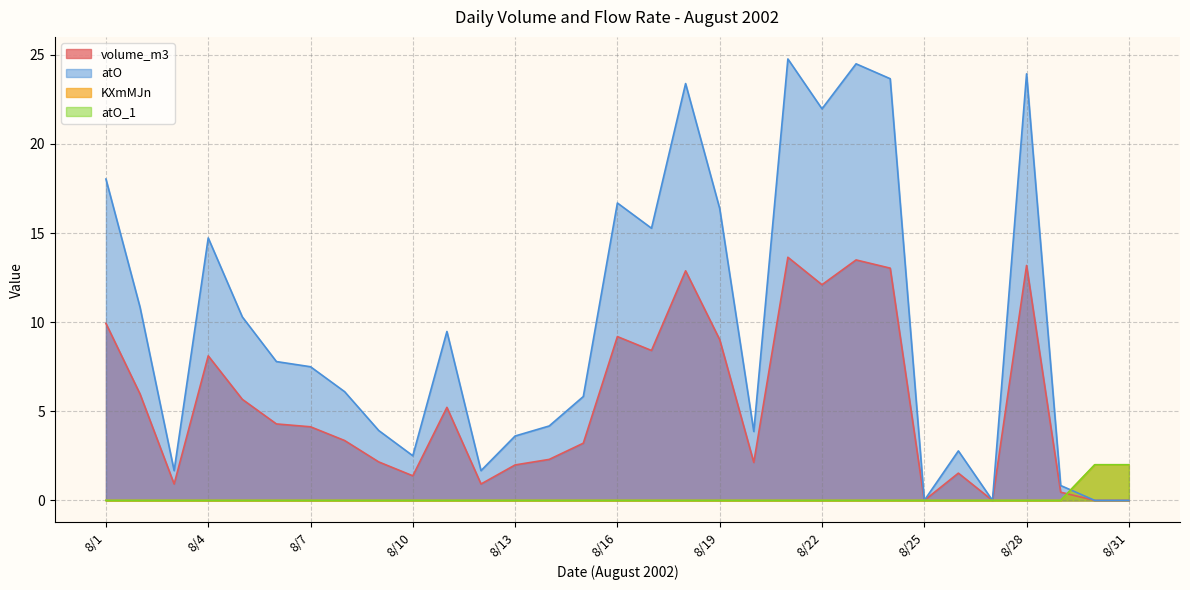

Between 8/12 and 8/16, which series saw the biggest shift?

atO